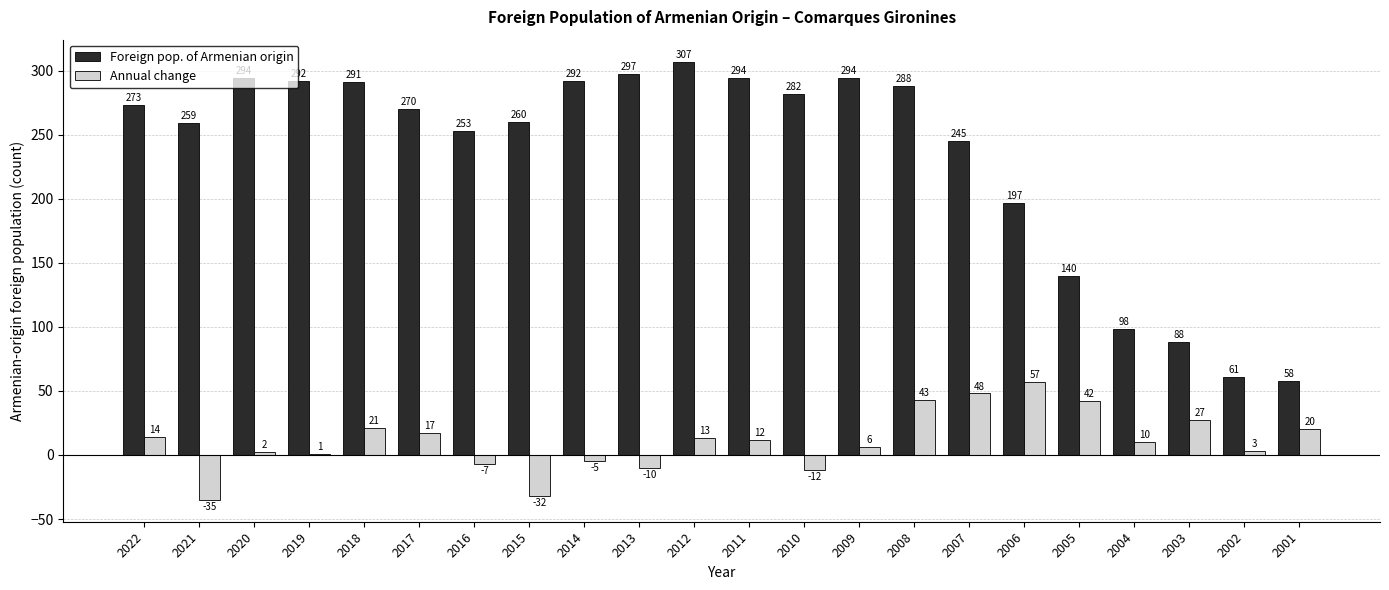

Read the Annual change value at 2006, to the nearest 10.

60